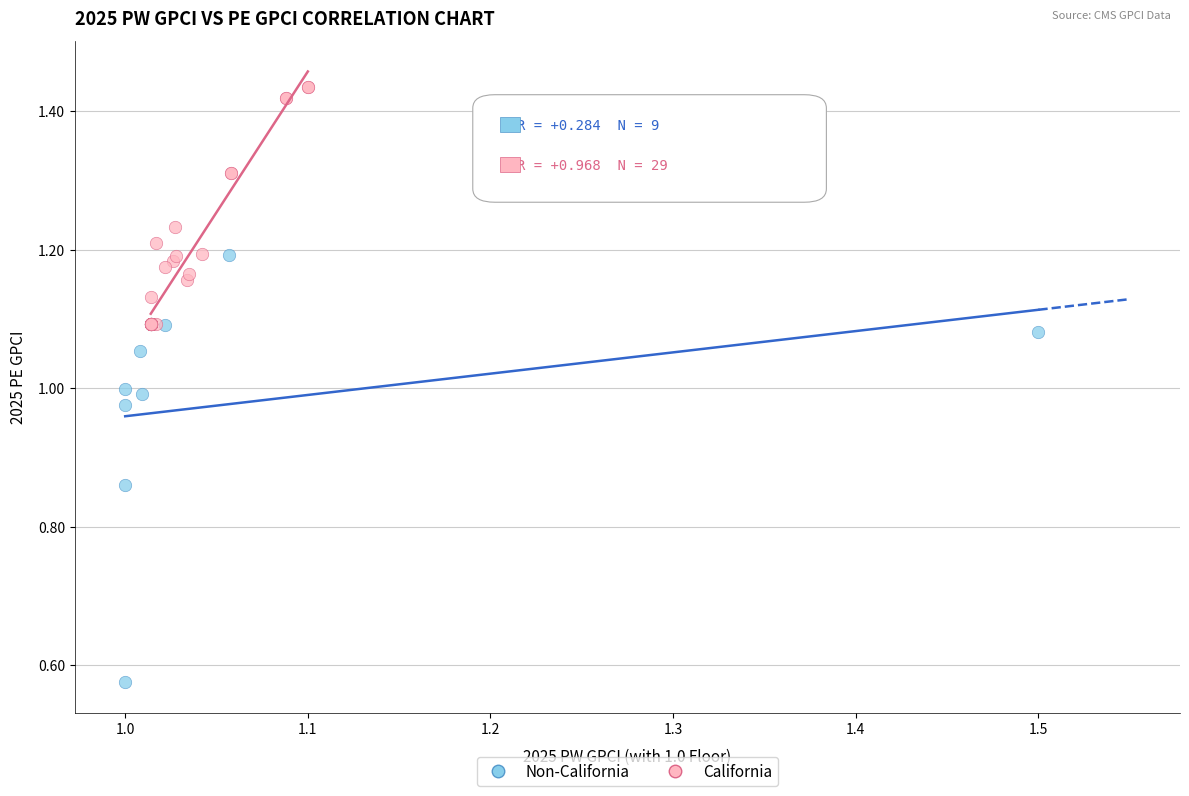

Which series contains the highest Y value?

California